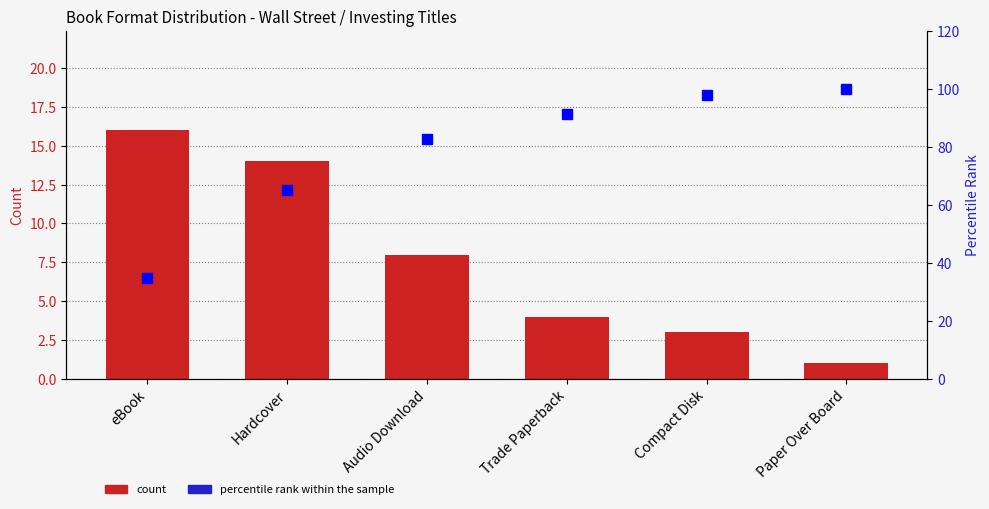

Is it true that percentile rank within the sample equals 24.3 at Hardcover?

False